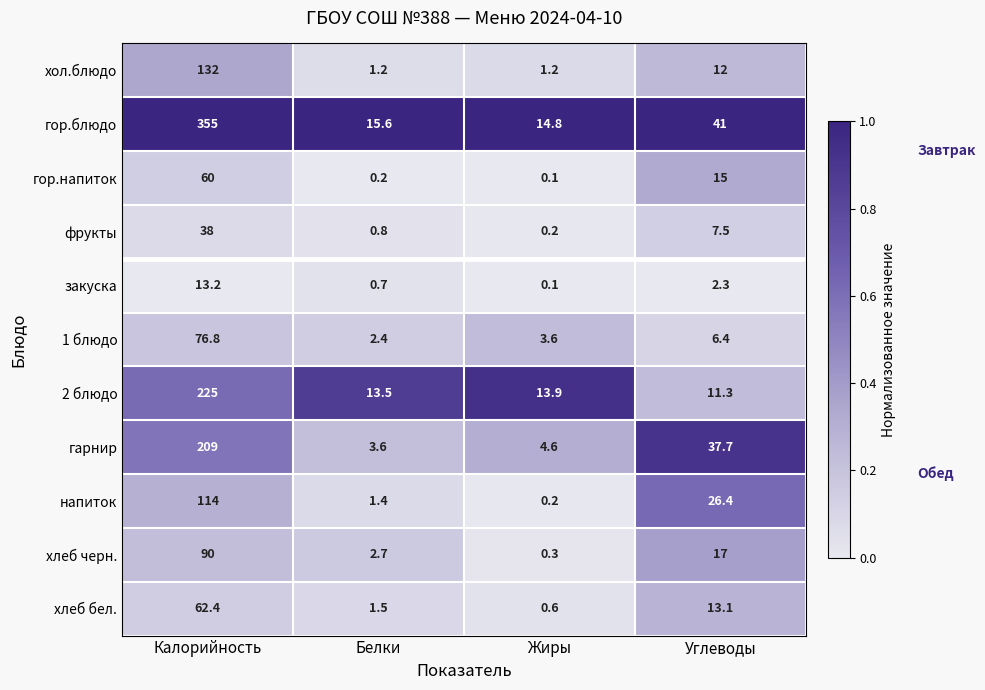

What is the sum of the хол.блюдо values at Калорийность and Углеводы?

144.0